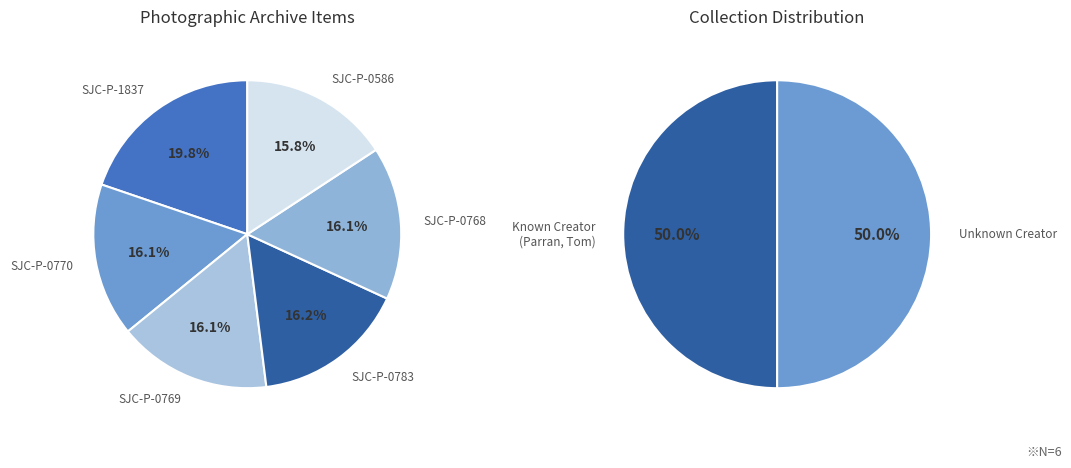

How many segments does this pie chart have?

6